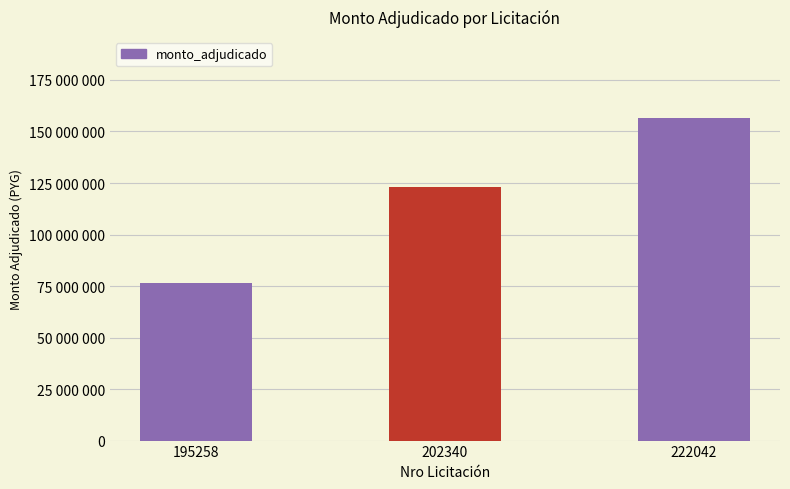

Are the bars grouped side by side (vs. stacked)?

No